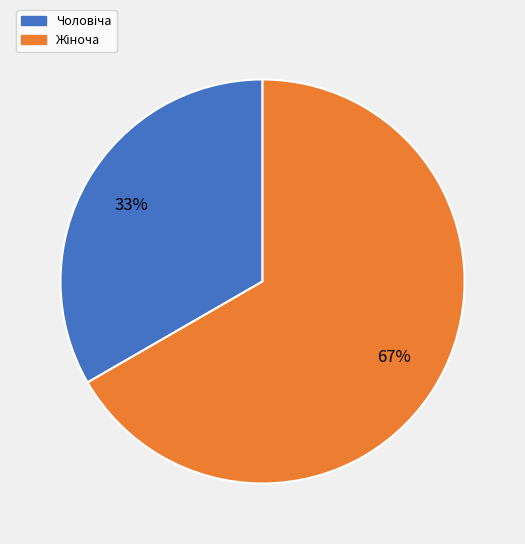

Count the number of slices in the pie.

2